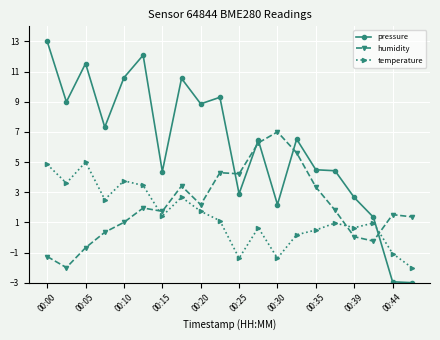

Which series has the largest total across all categories?

pressure